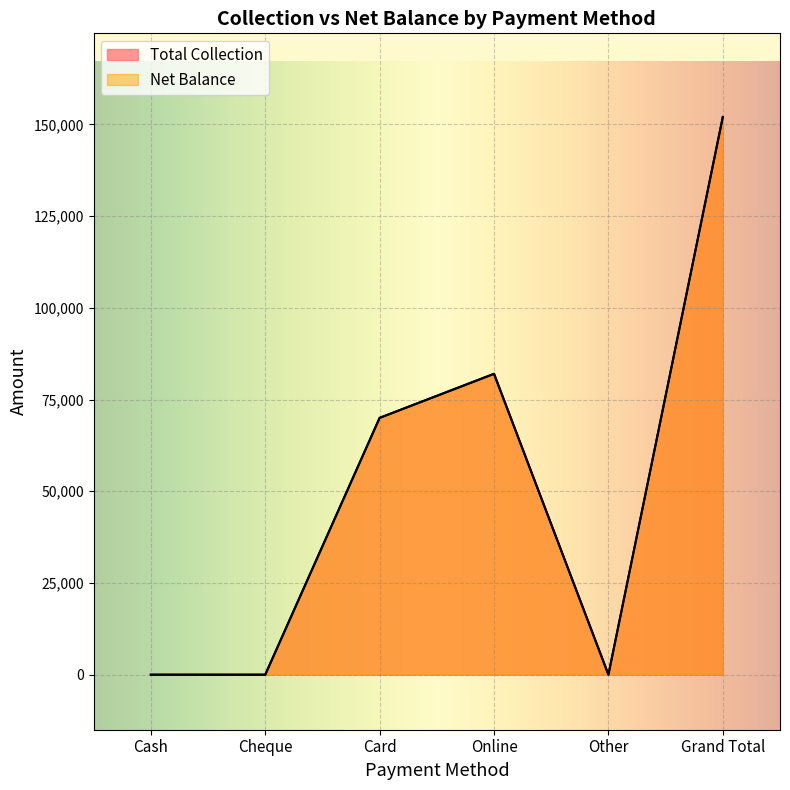

At which label does Total Collection first exceed 69998?

Card